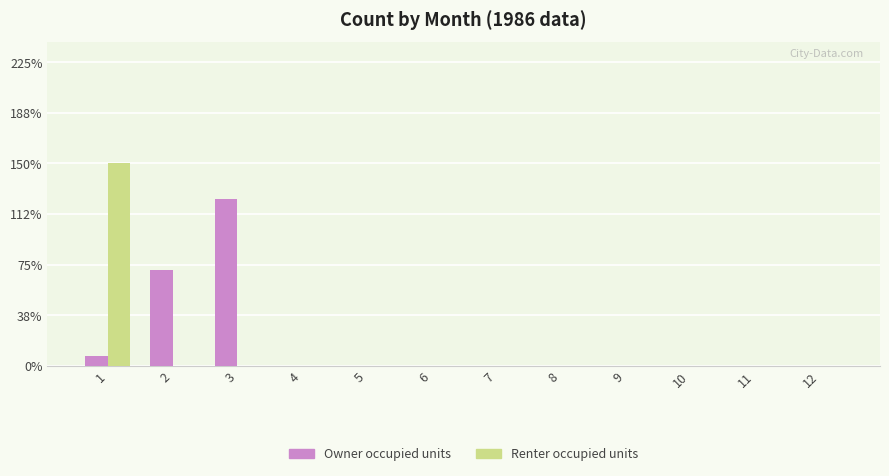

Are the bars horizontal?

No